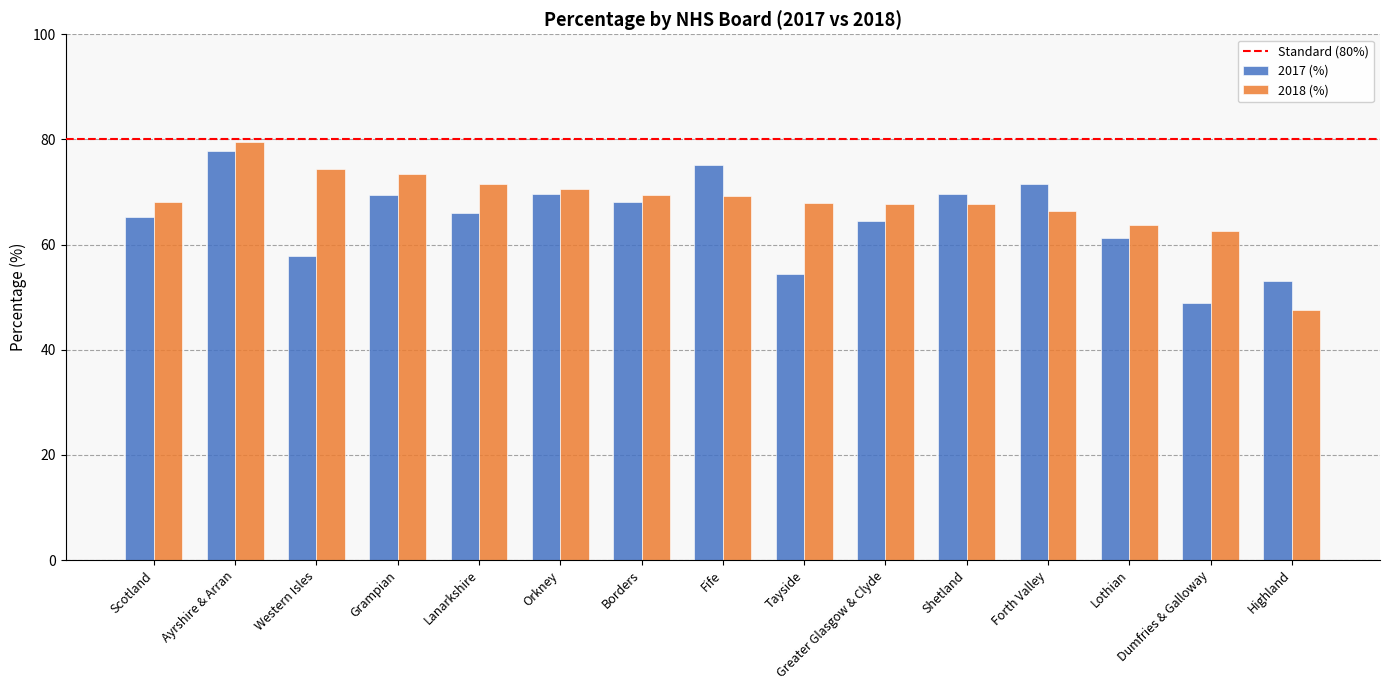

Rank the series at Fife from highest to lowest value.

2017 (%), 2018 (%)